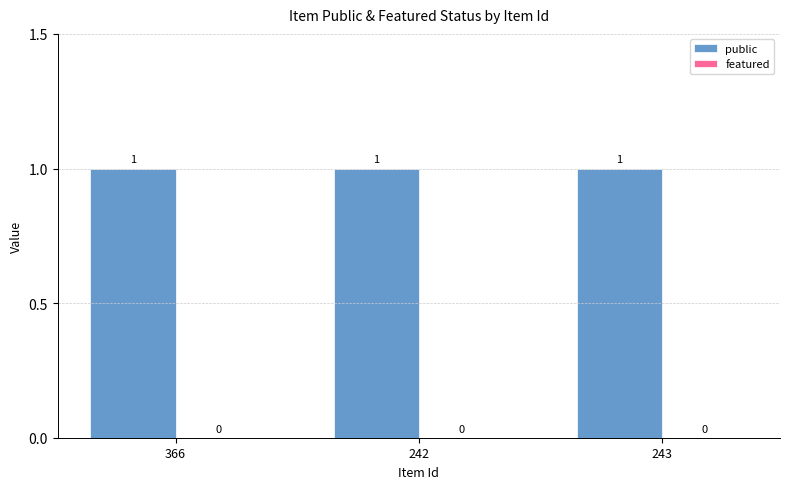

What is the sum of the public values at 366 and 243?

2